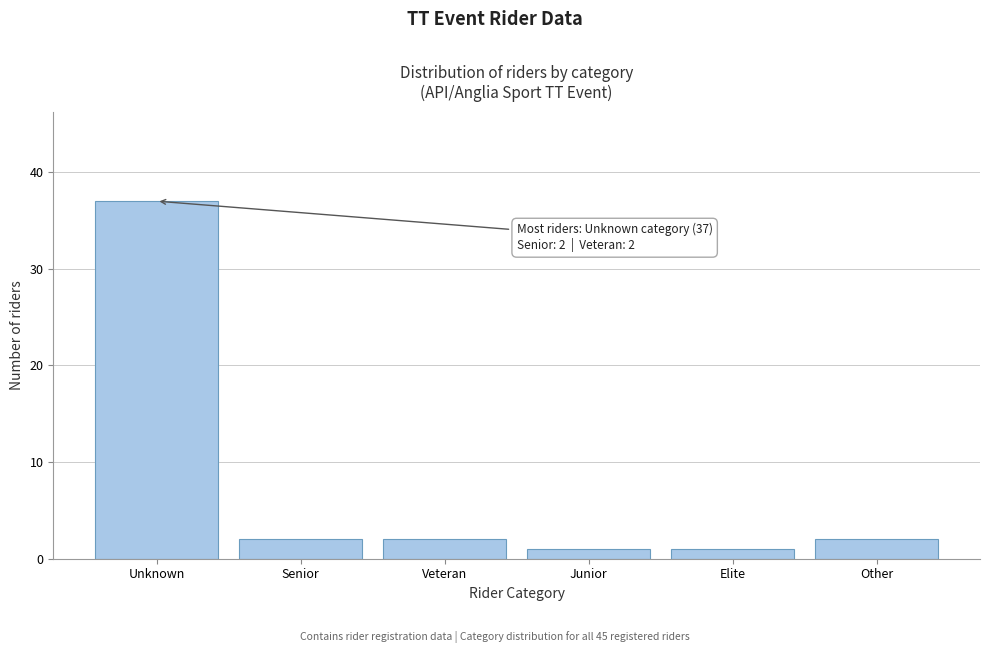

Reading right to left, transcribe all the data shown in this chart.

2	1	1	2	2	37